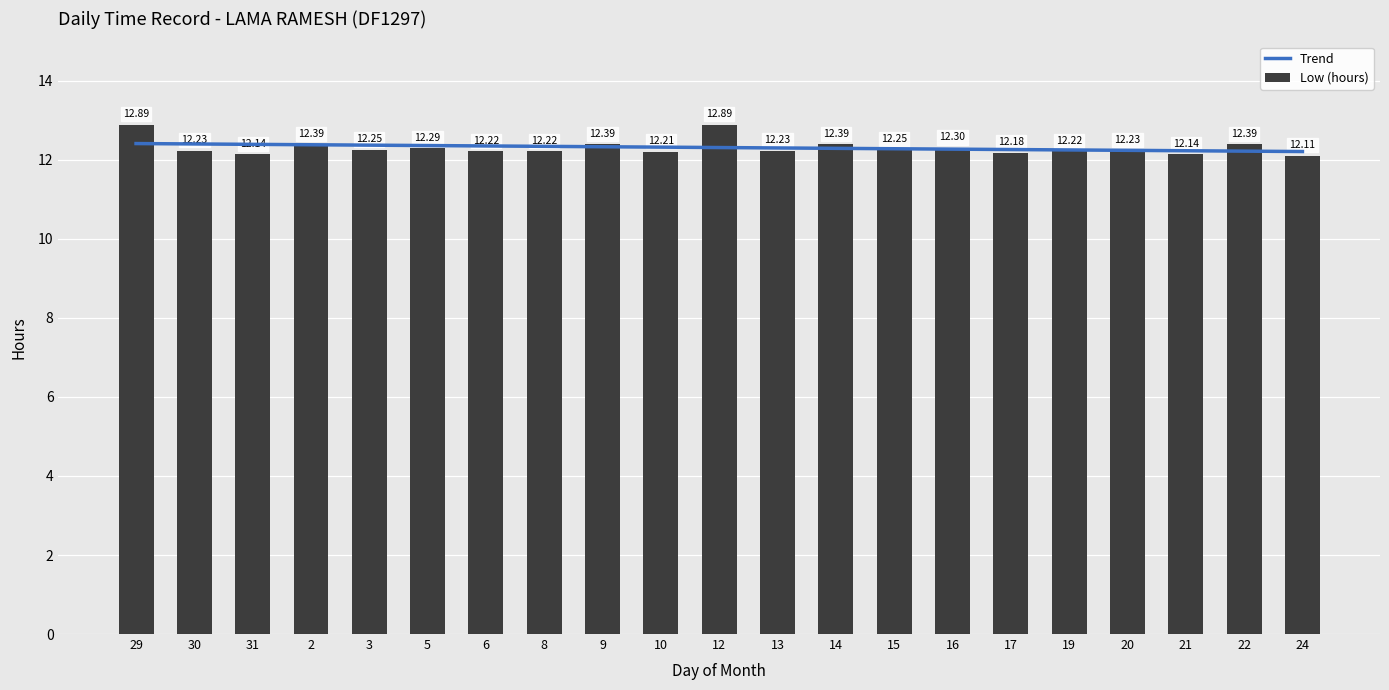

How many bars are there in total?

21